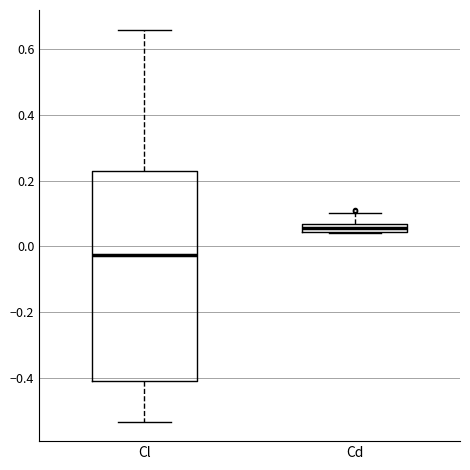

Where does the upper whisker of the box for Cd end on the y-axis? The values are not printed on the chart, so give them approximately, as read against the axis.

0.10